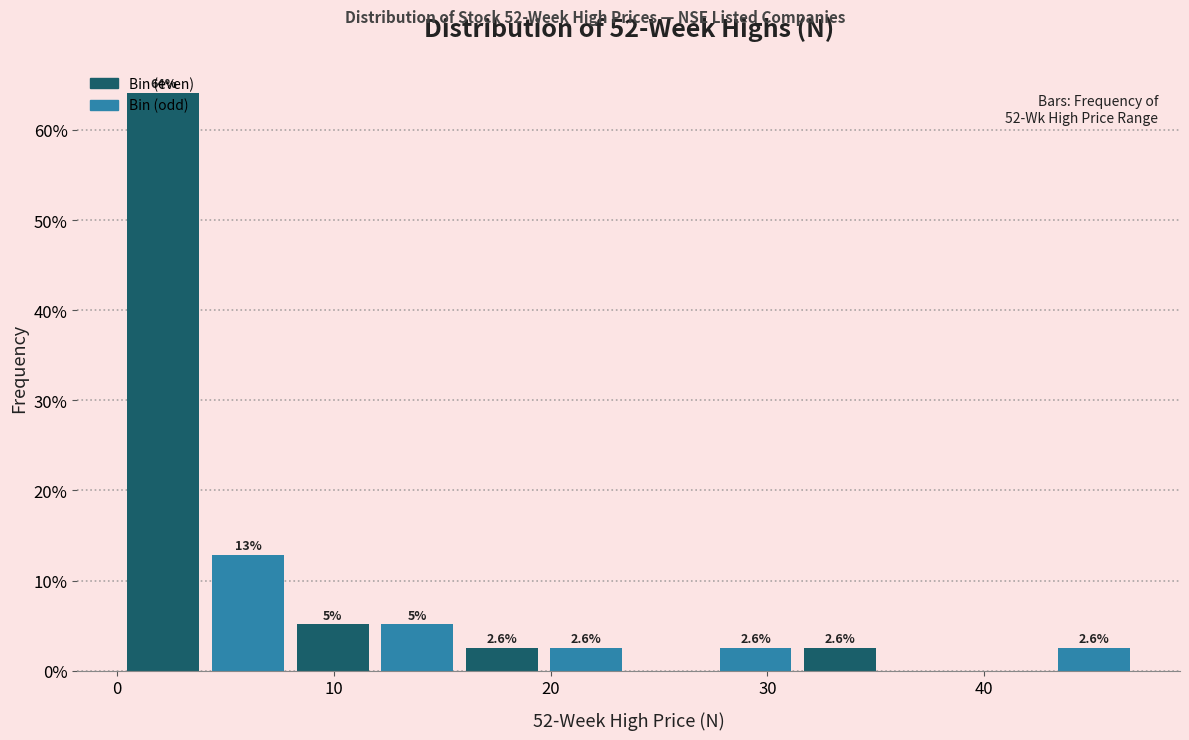

Read against the x-axis, roughly where is the centre of the tallest bar?

2